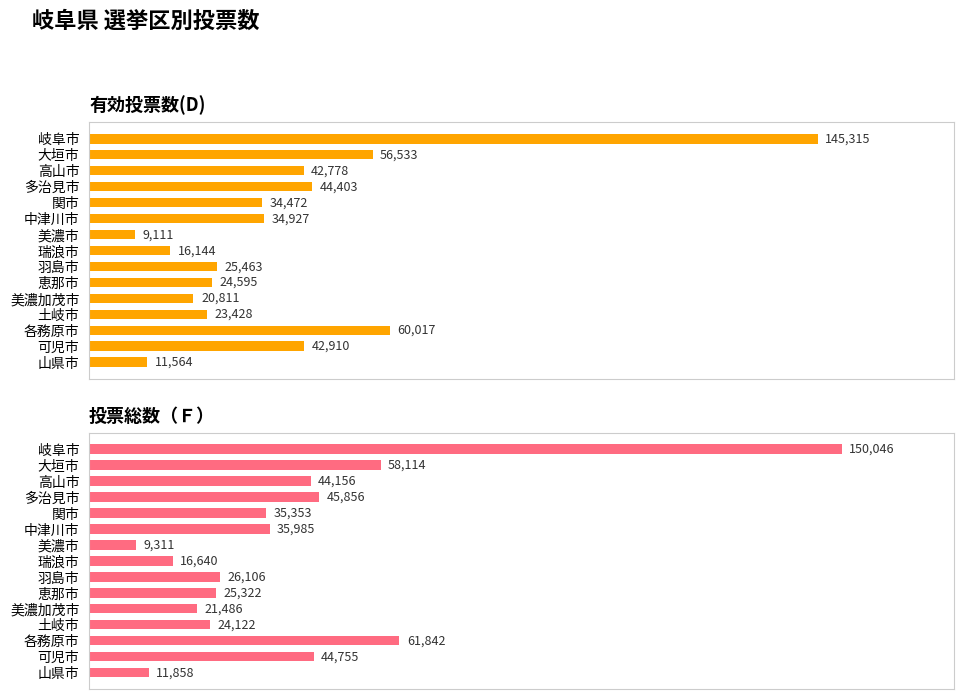

How many groups of bars are there?

15